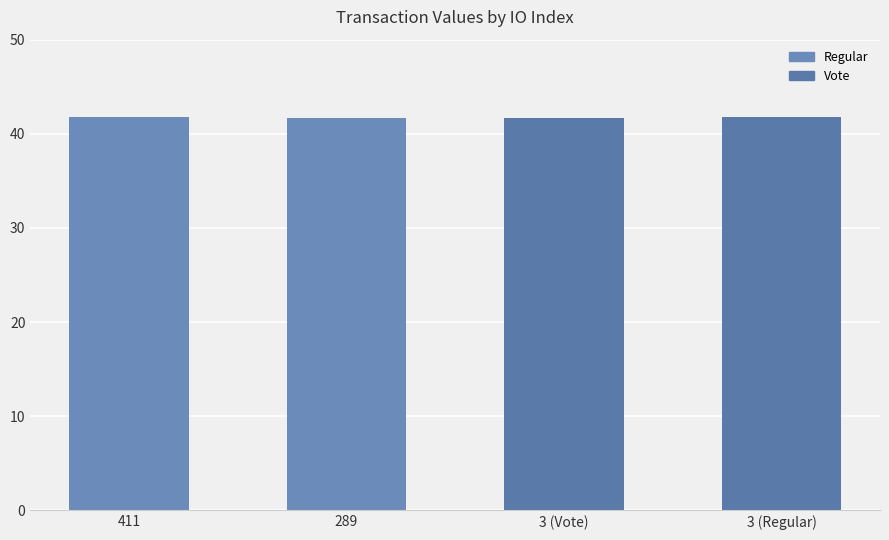

What is the maximum value shown in the chart?

41.7